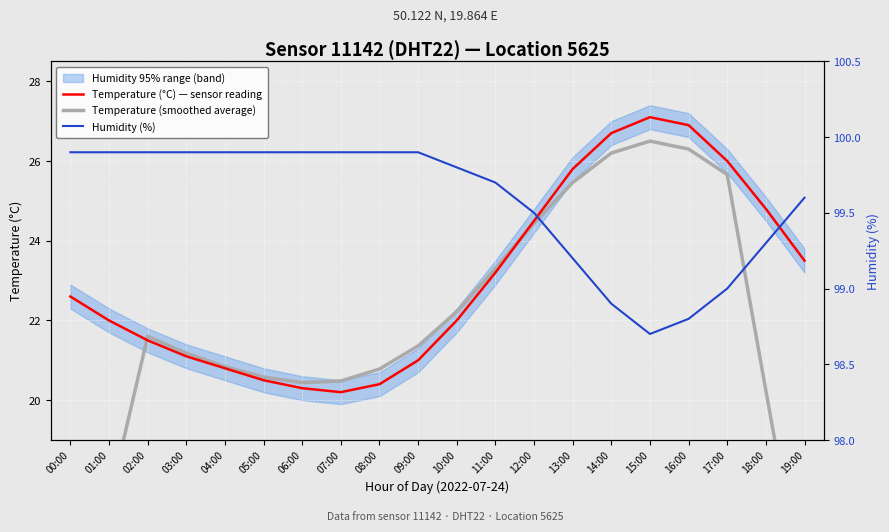

The value of Temperature (smoothed average) at 11:00 is 23.3. True or false?

True